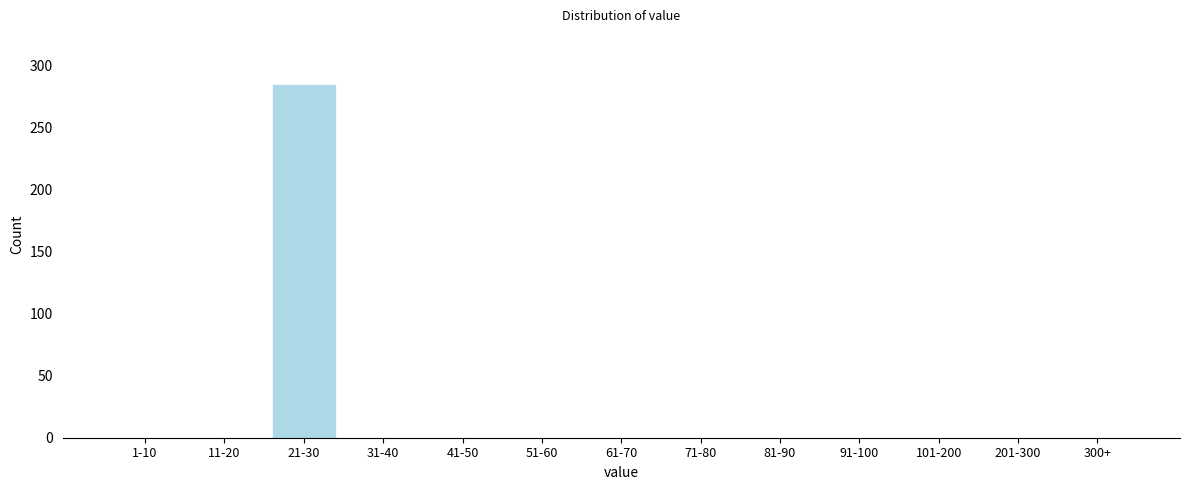

Reading right to left, extract all data points from this chart.

300+=0	201-300=0	101-200=0	91-100=0	81-90=0	71-80=0	61-70=0	51-60=0	41-50=0	31-40=0	21-30=285	11-20=0	1-10=0